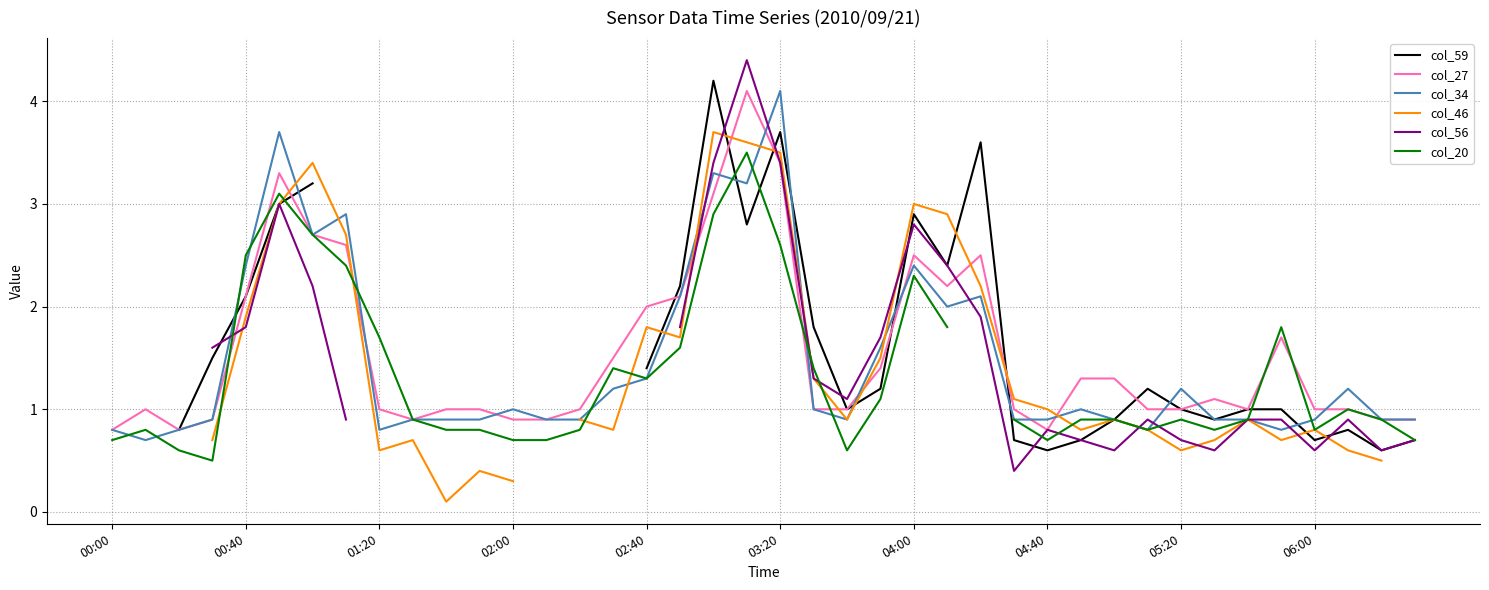

What is the highest value of the col_27 series?

4.1